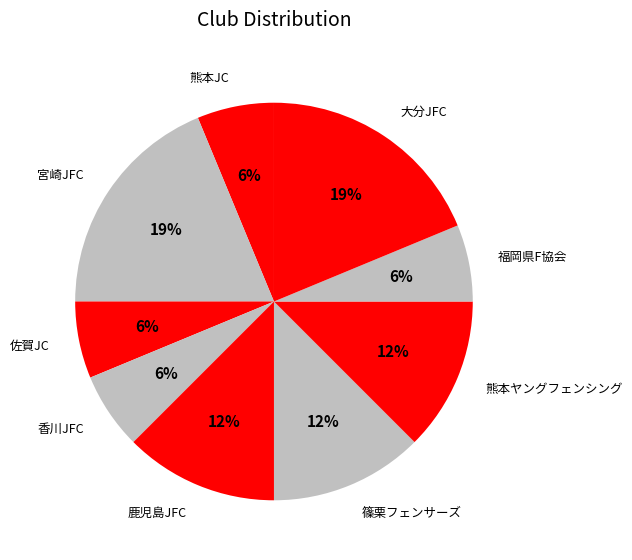

Do 熊本JC and 香川JFC together represent more than half of the pie?

No